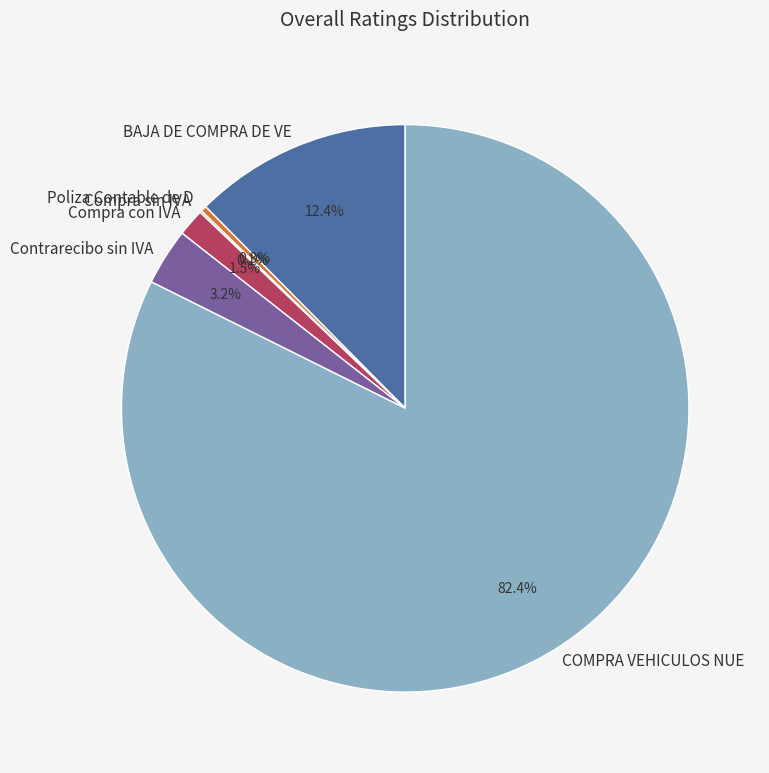

Which category has the biggest portion of the pie?

COMPRA VEHICULOS NUE